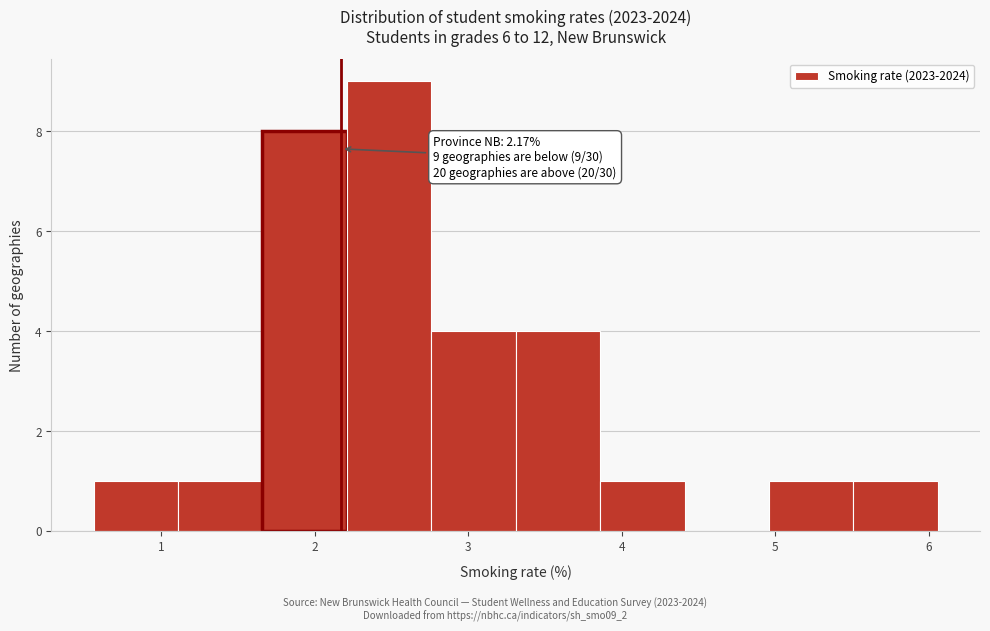

Over which range of the x-axis is the bar tallest?

2.2 to 2.8